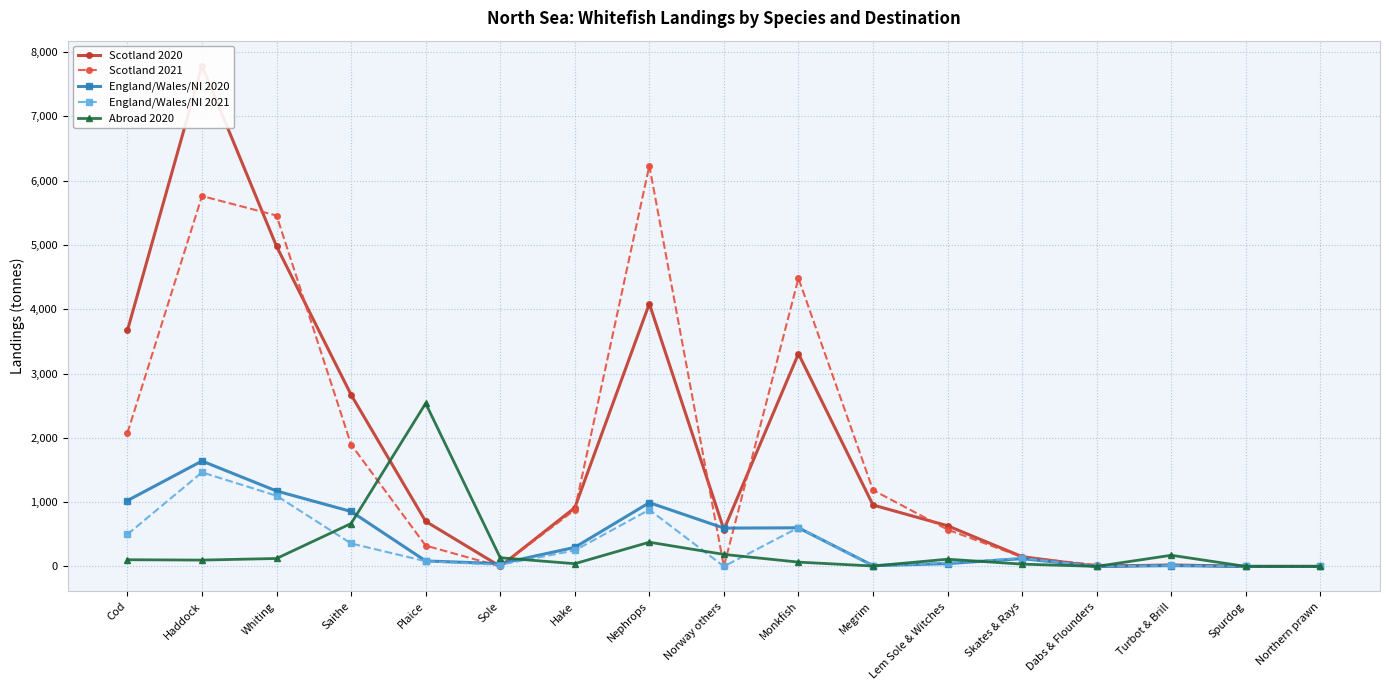

True or false: Scotland 2020 and Scotland 2021 intersect in this chart.

True